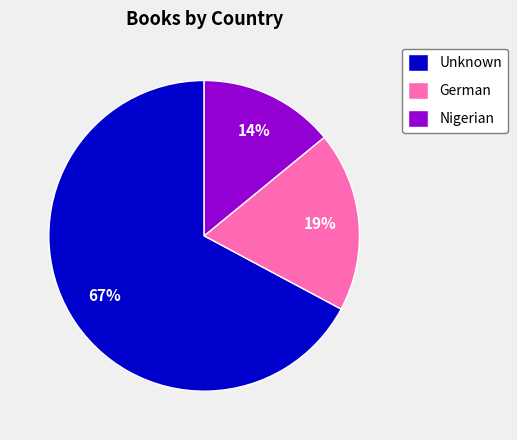

True or false: German accounts for 34% of the total.

False